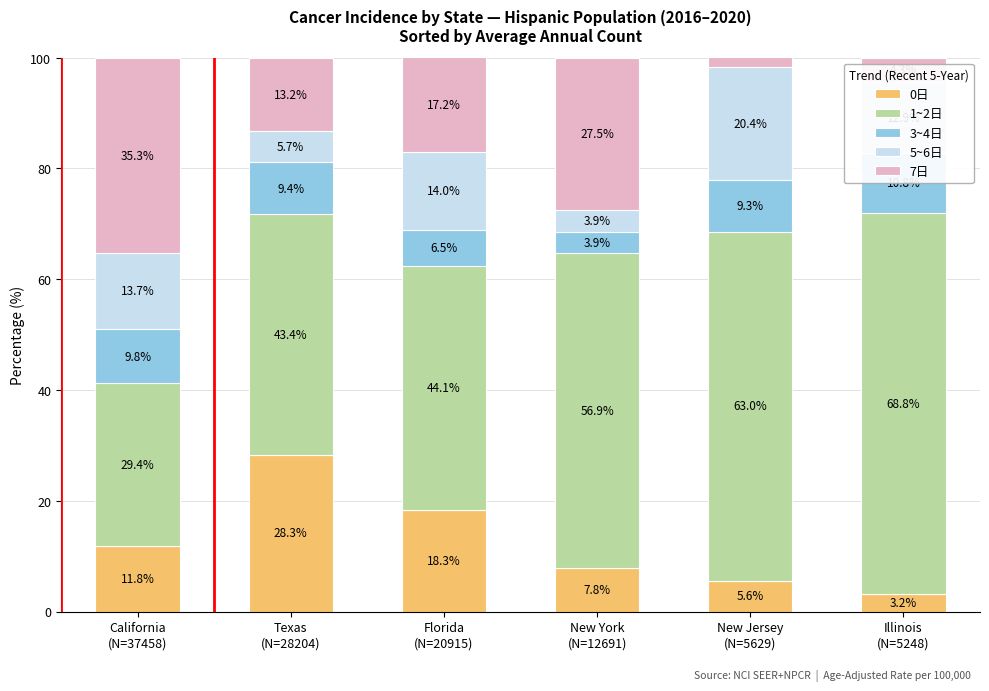

What is the minimum value for 1~2日?

29.4